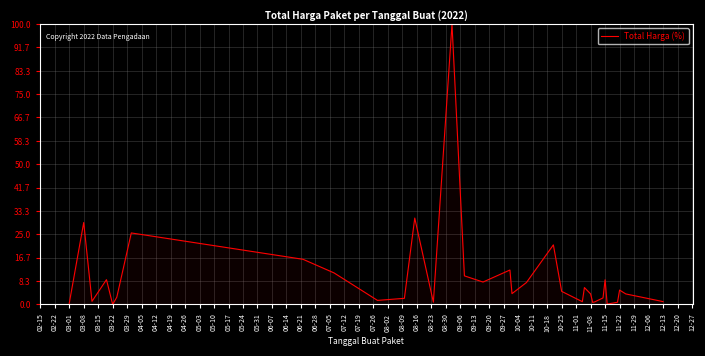

What is the difference between the maximum and minimum values?

100.0